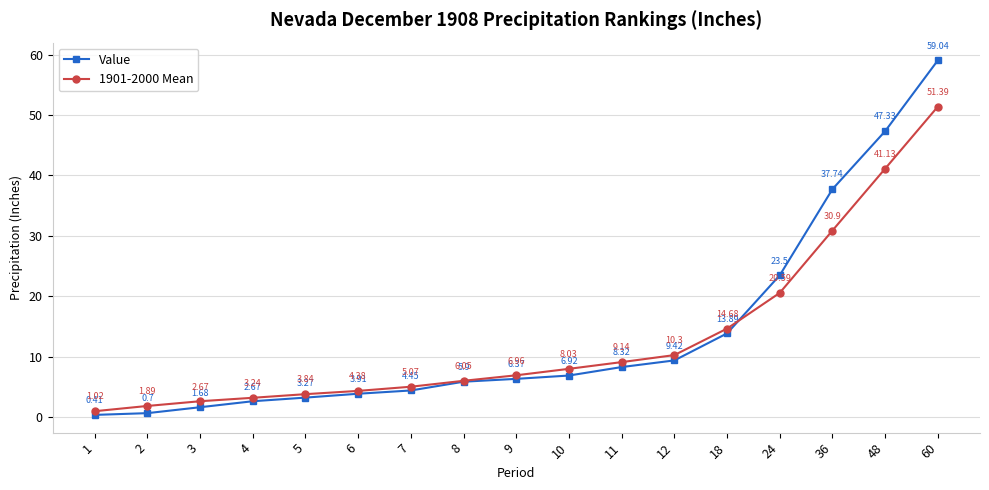

Which label corresponds to the smallest value in the chart?

1